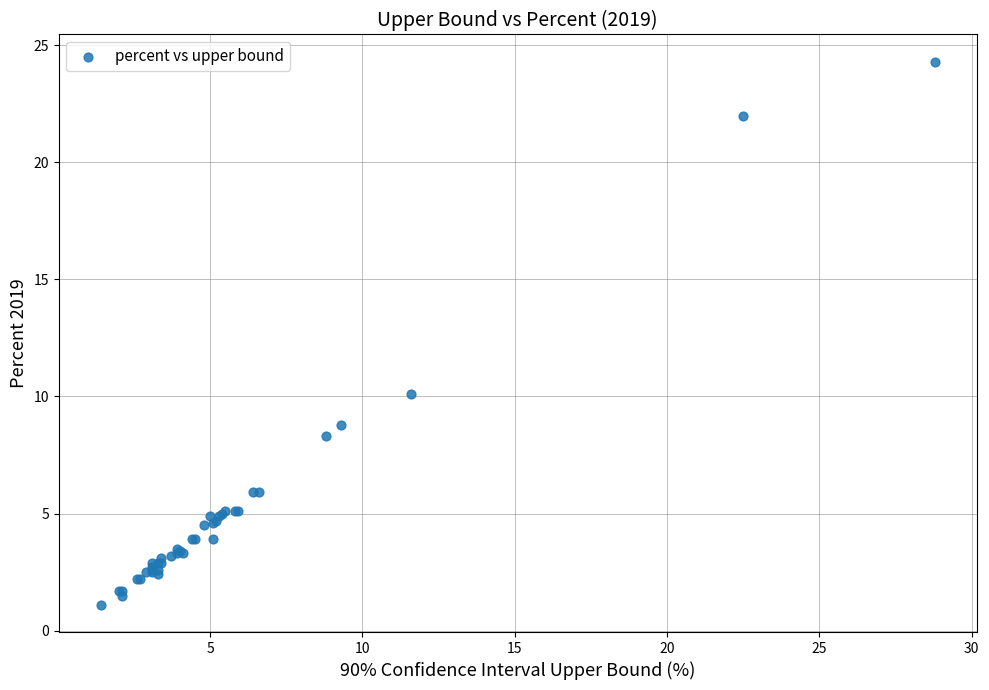

What Y value in the scatter plot is closest to 12?

10.1